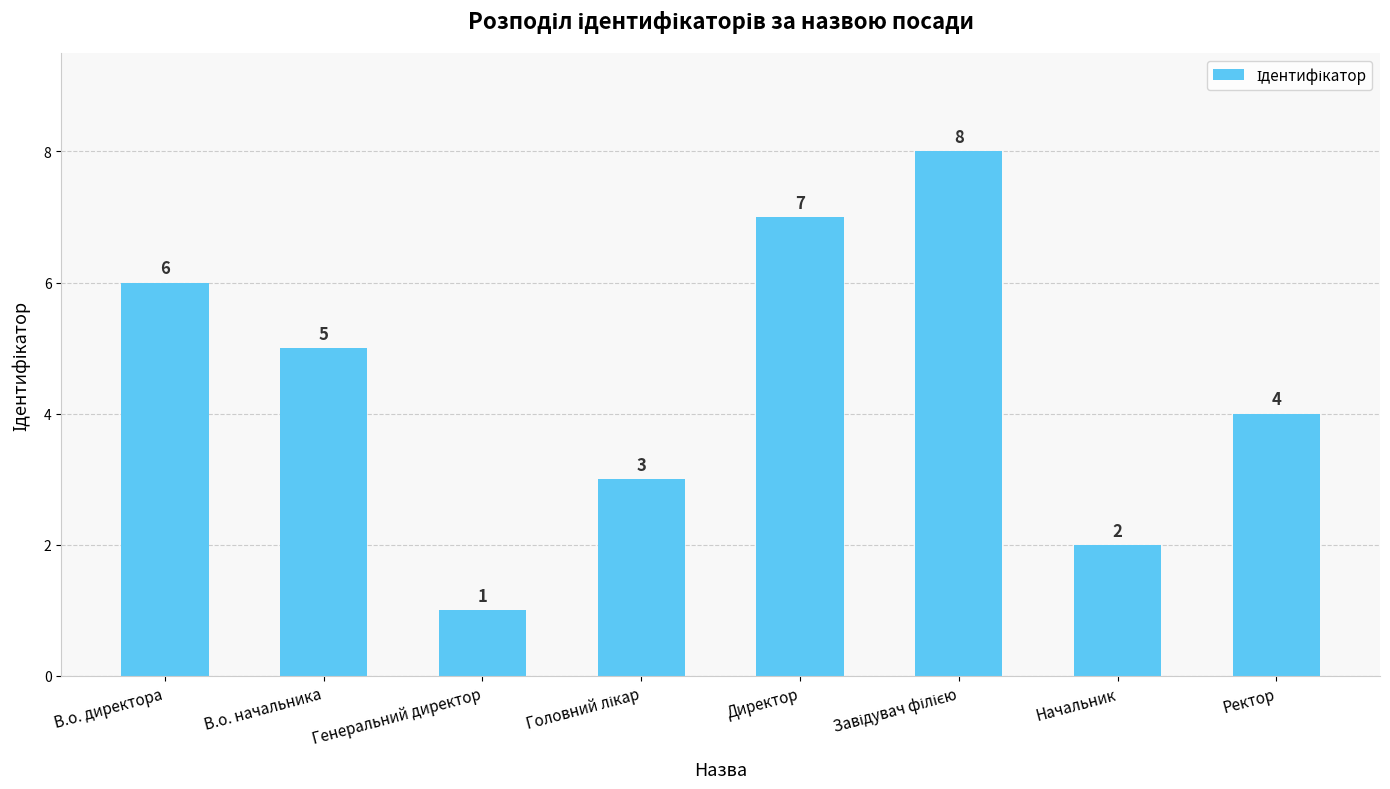

Is it true that the value at Директор is 10?

False